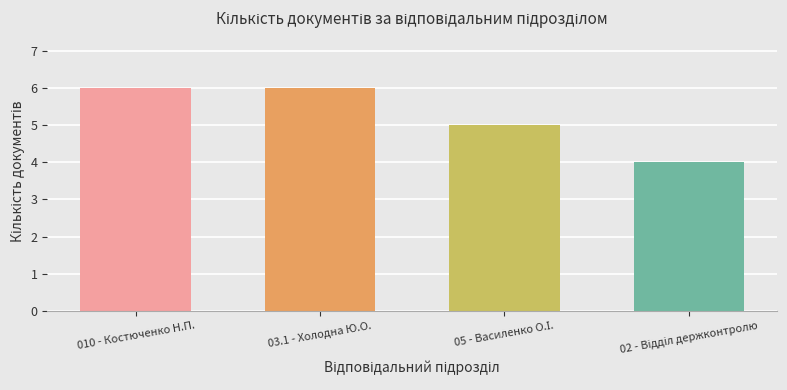

What is the greatest value displayed?

6